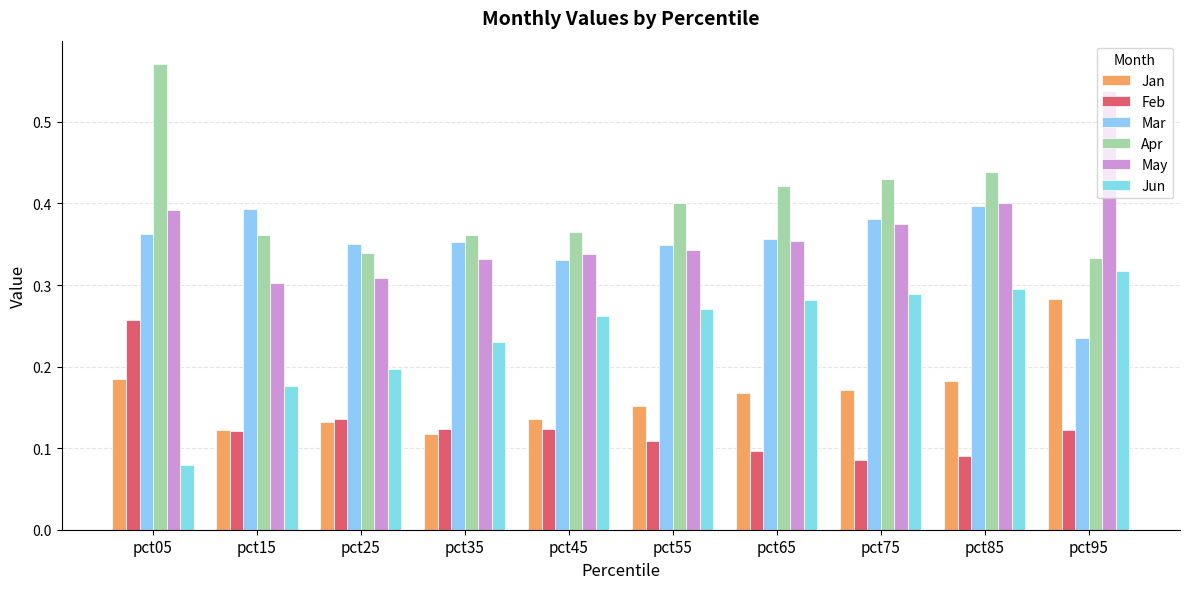

What is the sum of the May values at pct75 and pct25?

0.7